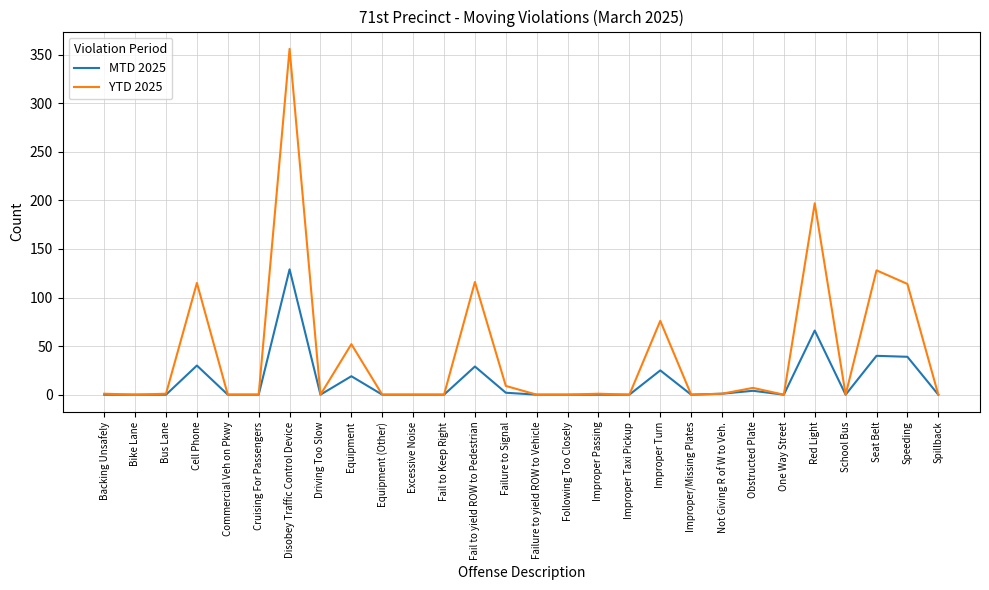

Is this an area chart (filled region under the line)?

No